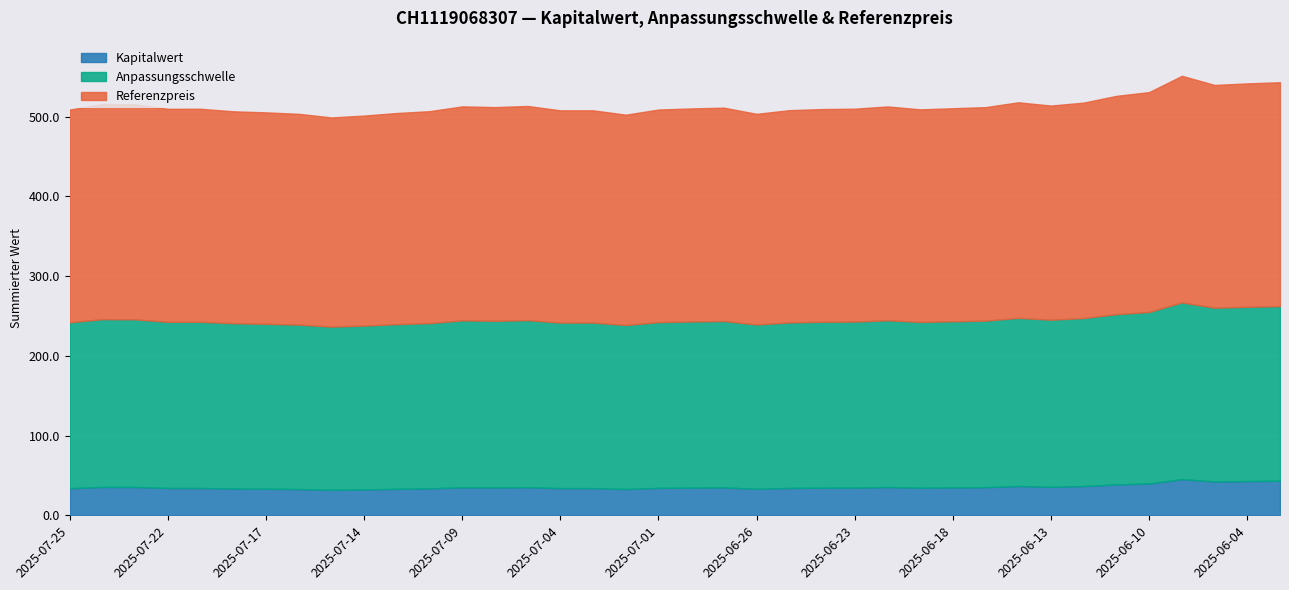

What are all the series names shown in the legend?

Kapitalwert, Anpassungsschwelle, Referenzpreis